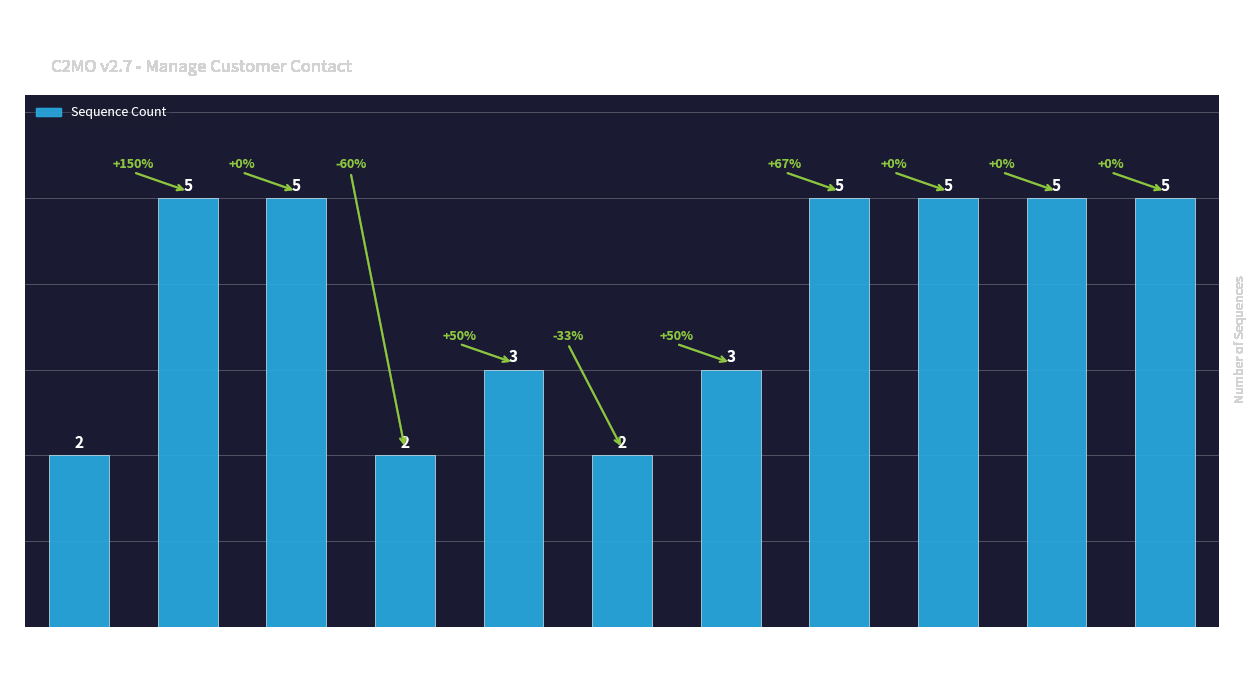

Approximately how many times larger is the value at C2MO-001 compared to C2MO-003?

0.4